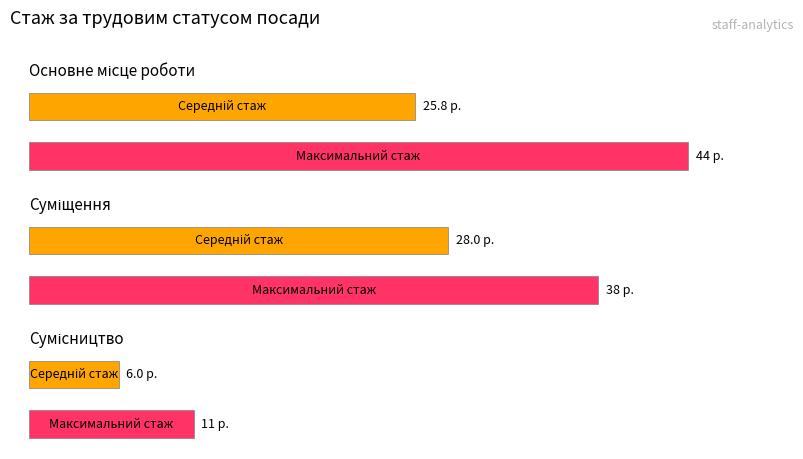

How many values in the Максимальний стаж series exceed 43?

1